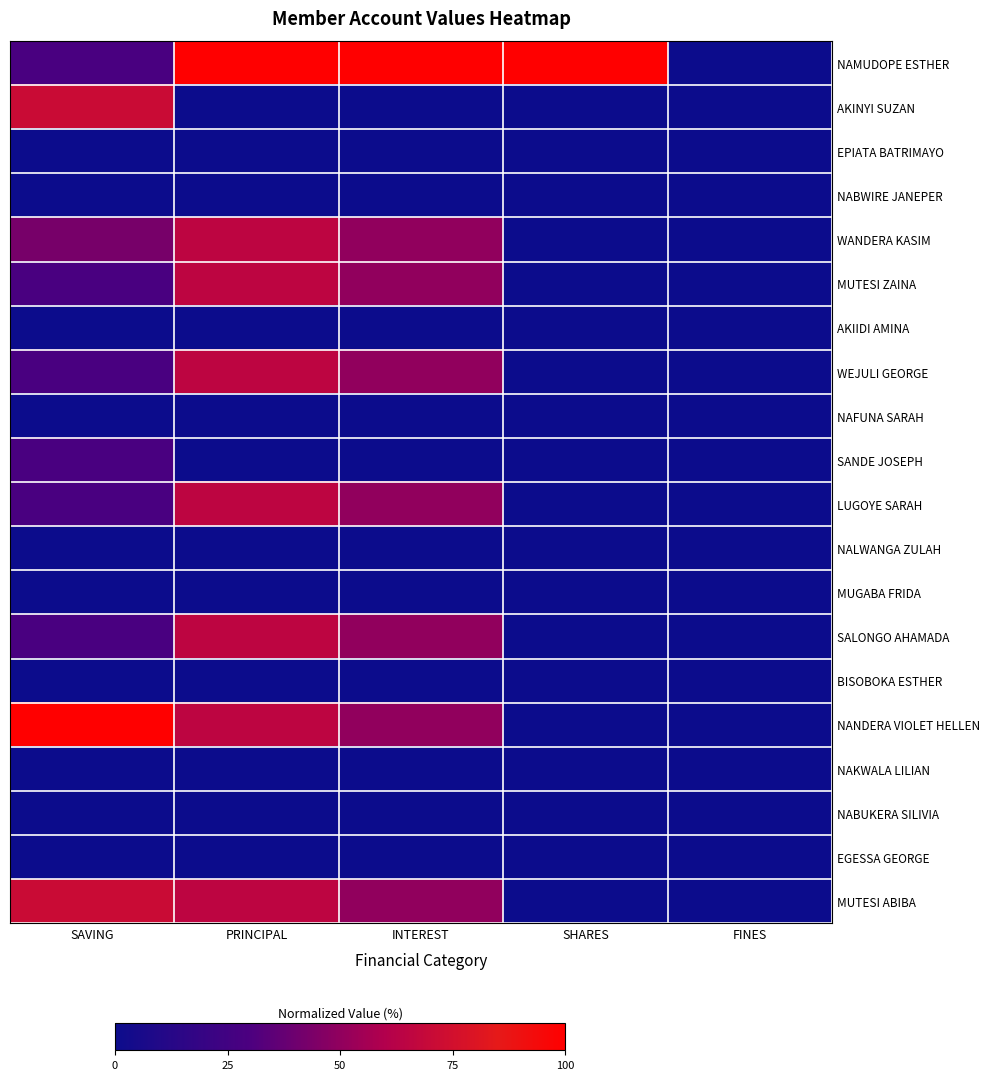

At how many categories does at least one series exceed 0?

4